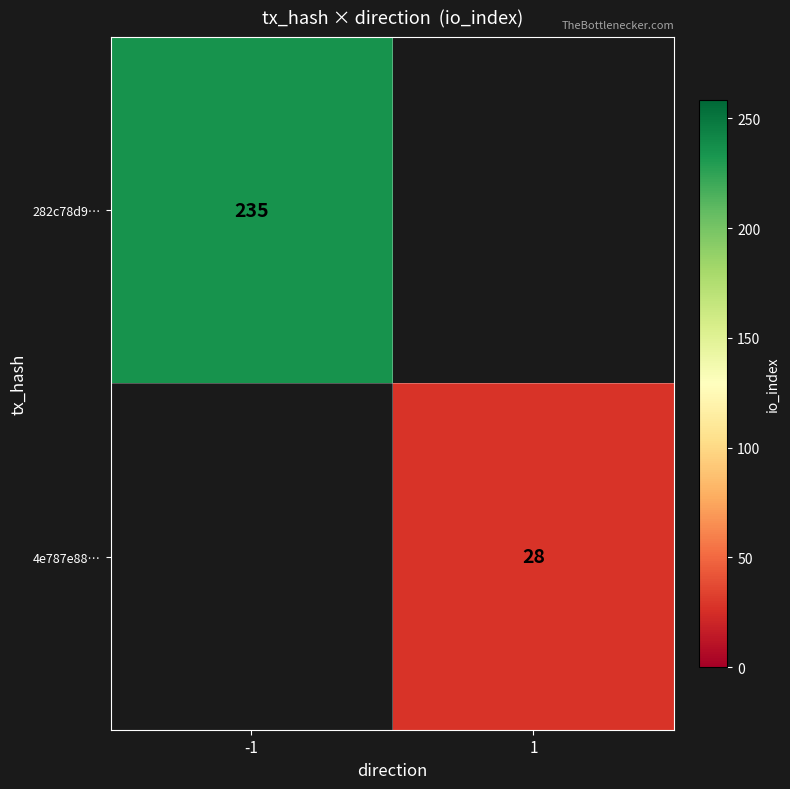

The value of 4e787e88… at 1 is 14. True or false?

False